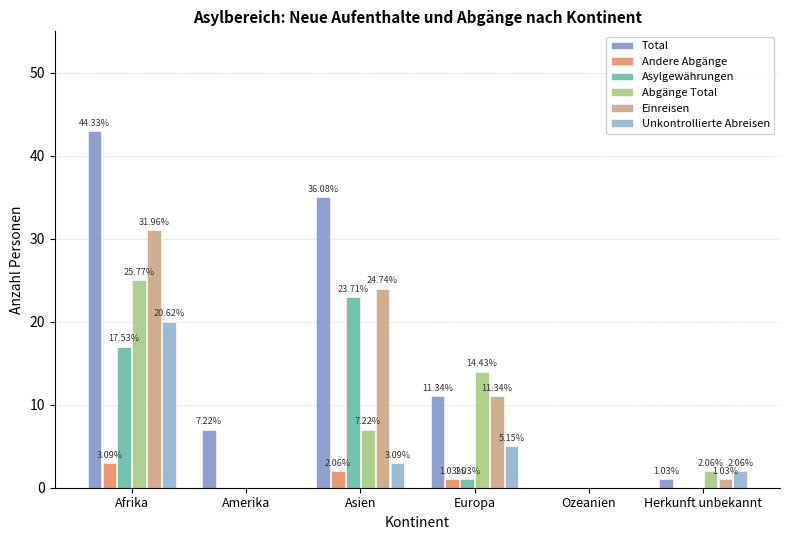

What is the sum of all Total values?

97